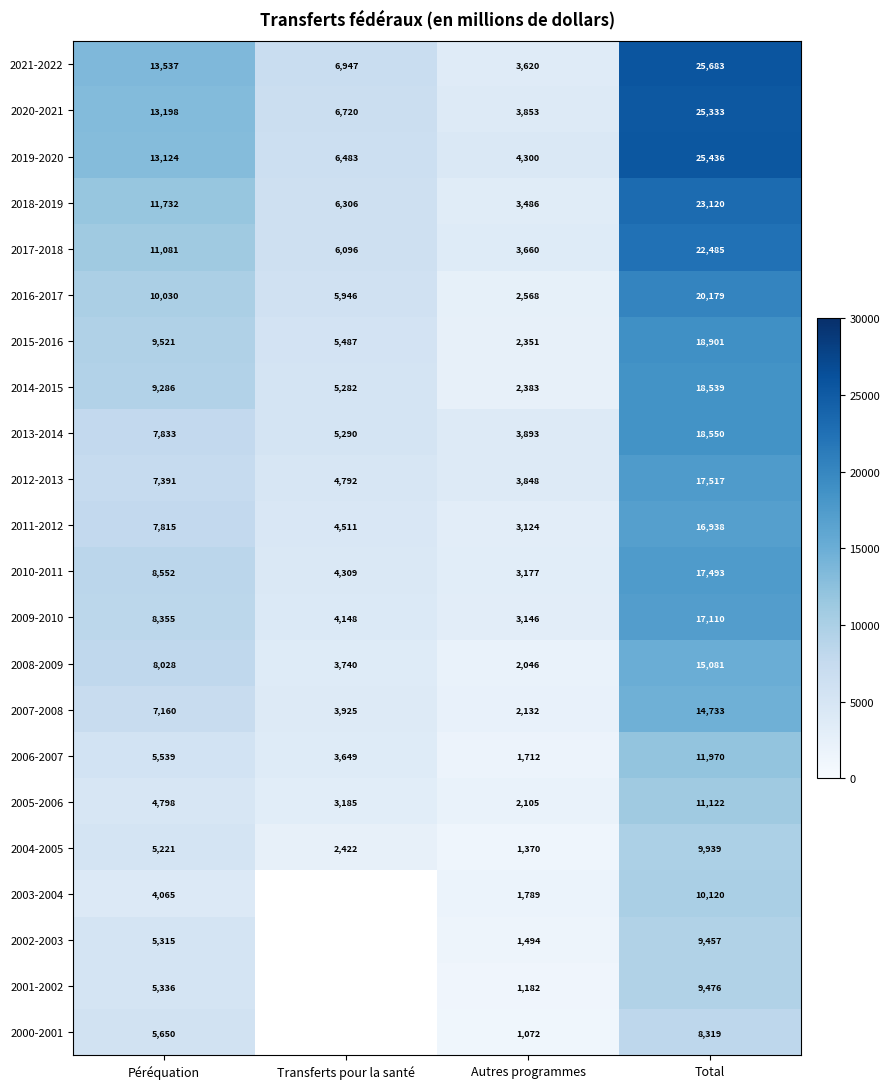

Is the value of 2004-2005 at Péréquation greater than the value of 2012-2013 at Total?

No